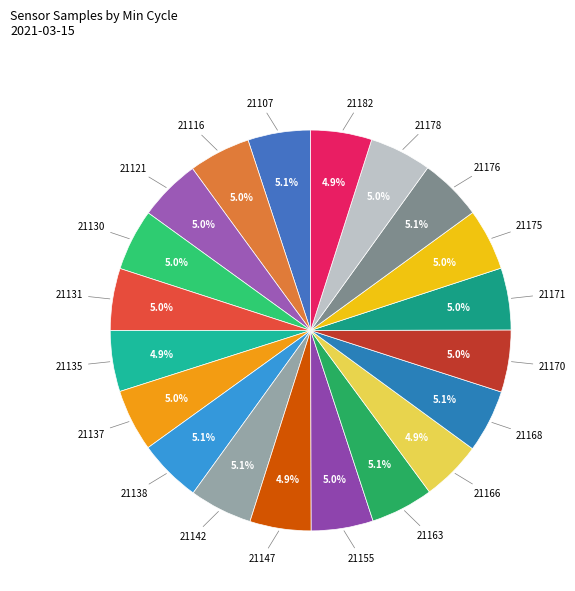

How many segments does this pie chart have?

20